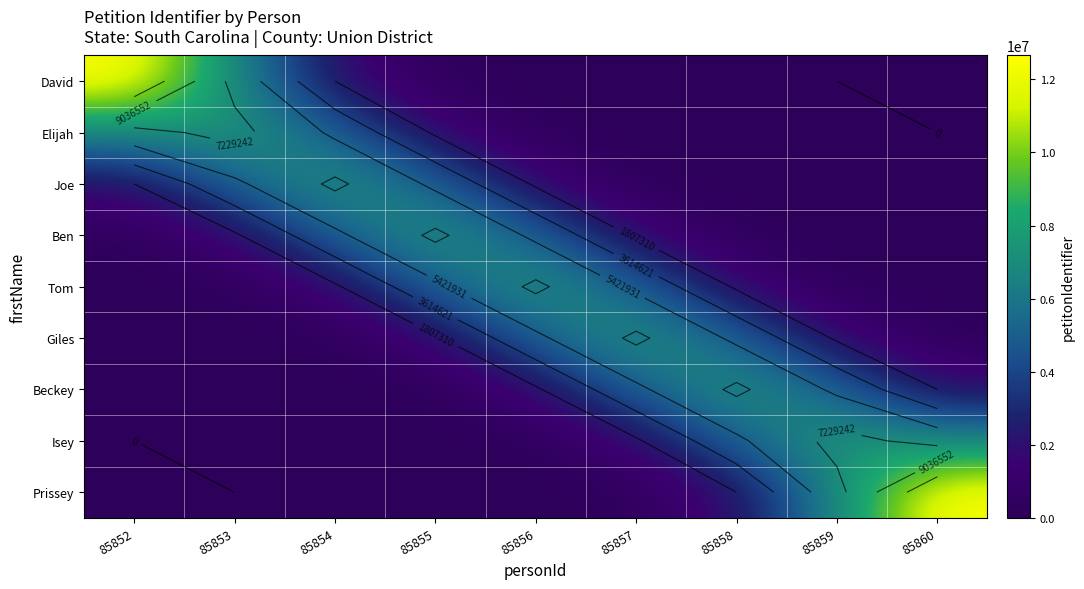

What is the total value across all series at 85858?

21383926.0